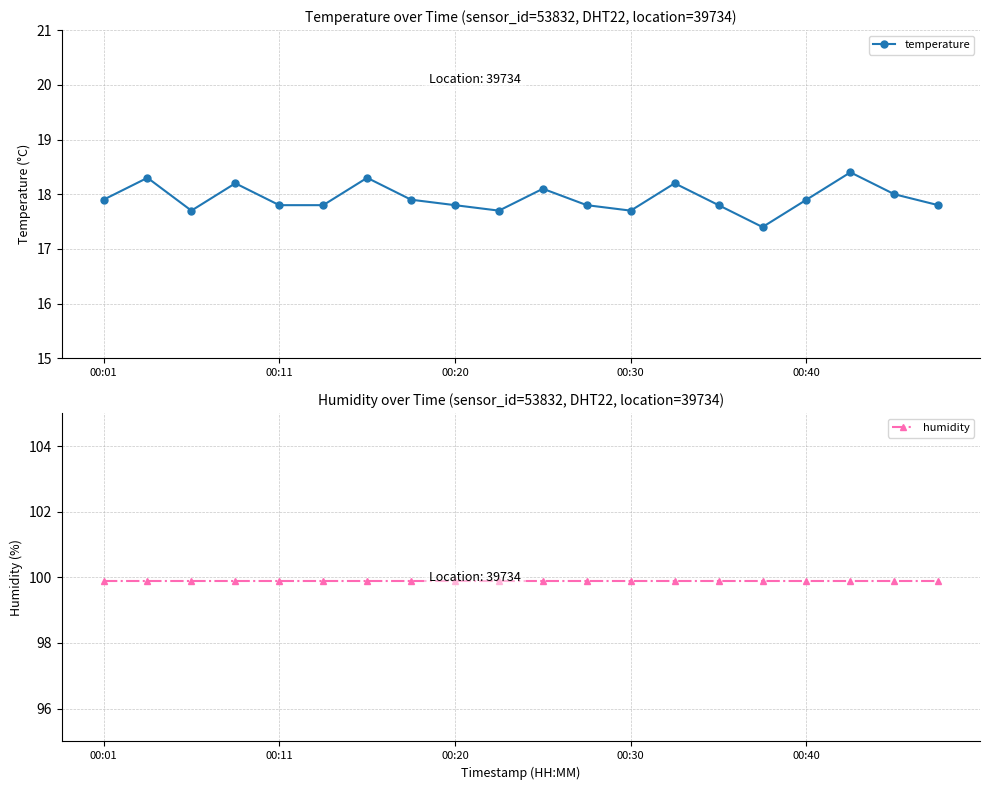

At how many categories does at least one series exceed 84?

20